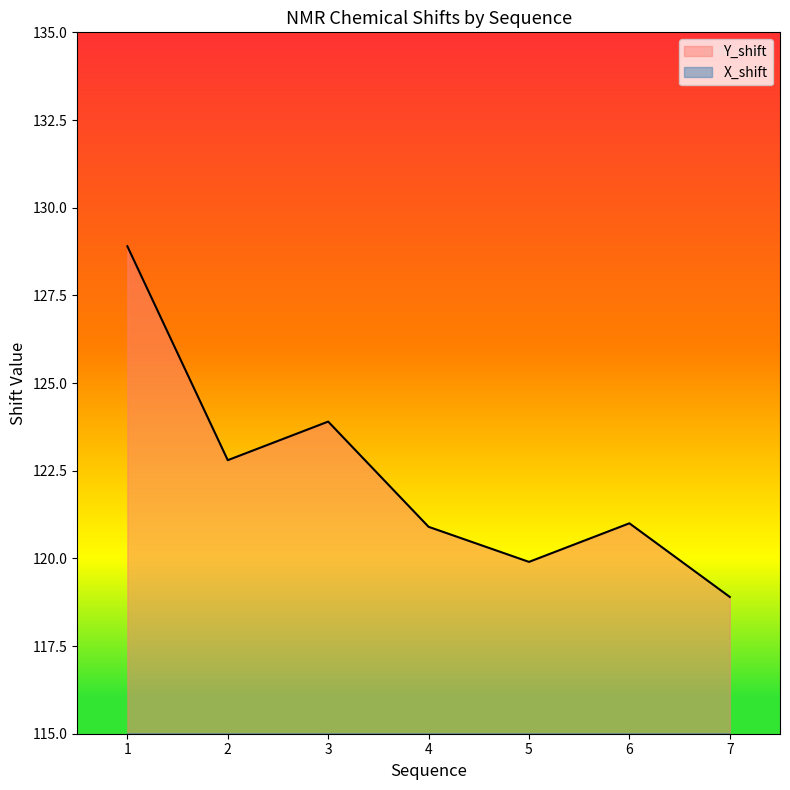

What is the total value across all series at 2?

130.7